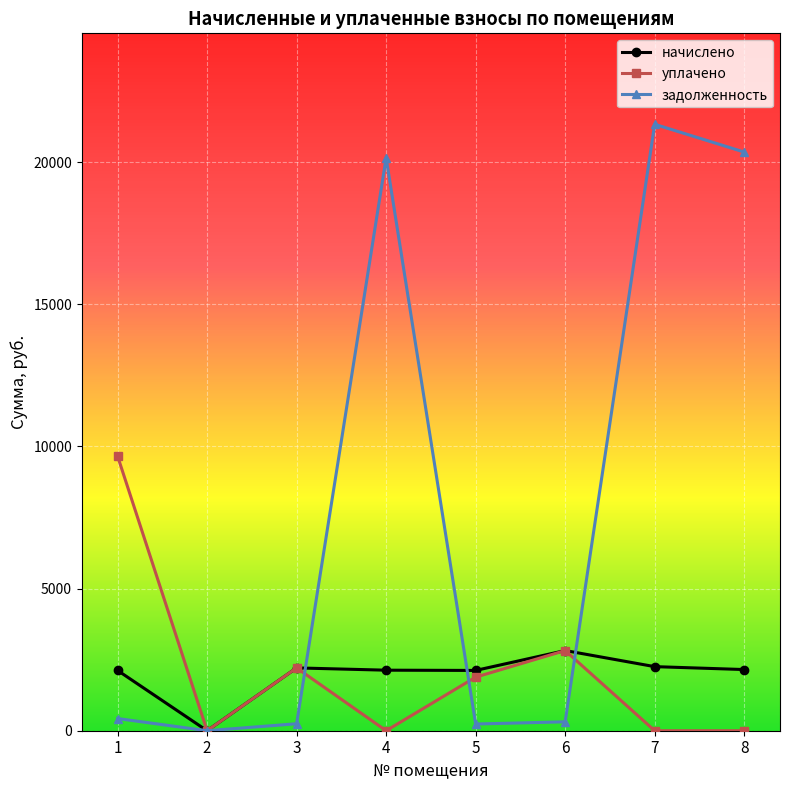

The value of задолженность at 7 is 21330.9. True or false?

True